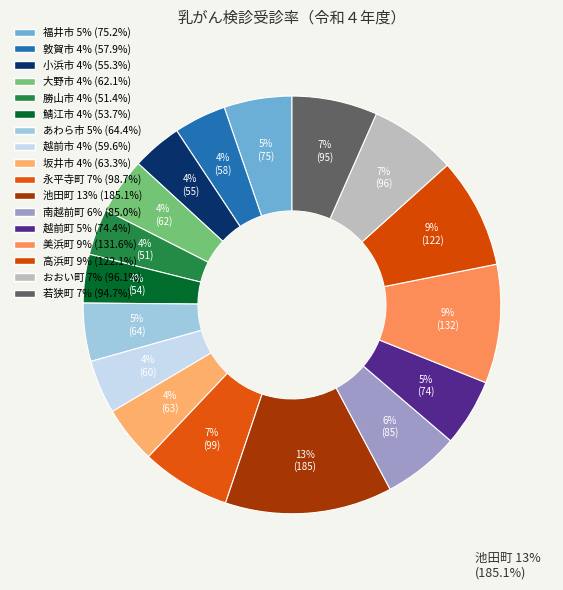

To the nearest percent, what is the average slice percentage?

6%